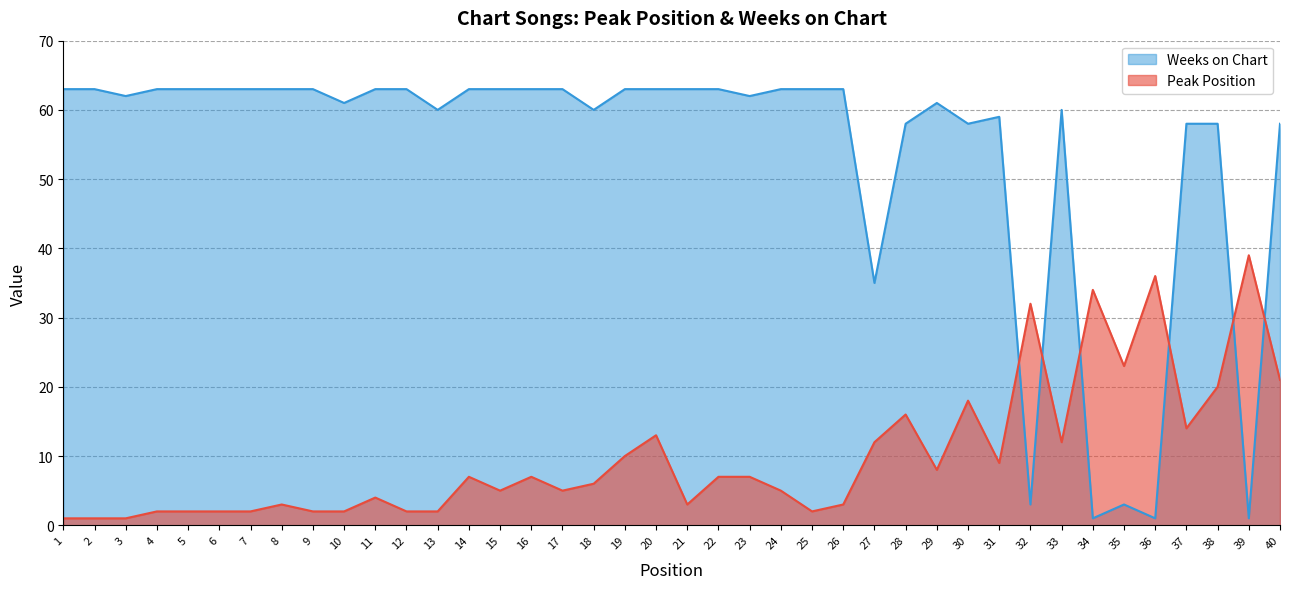

Which series has the widest spread of values?

Weeks on Chart